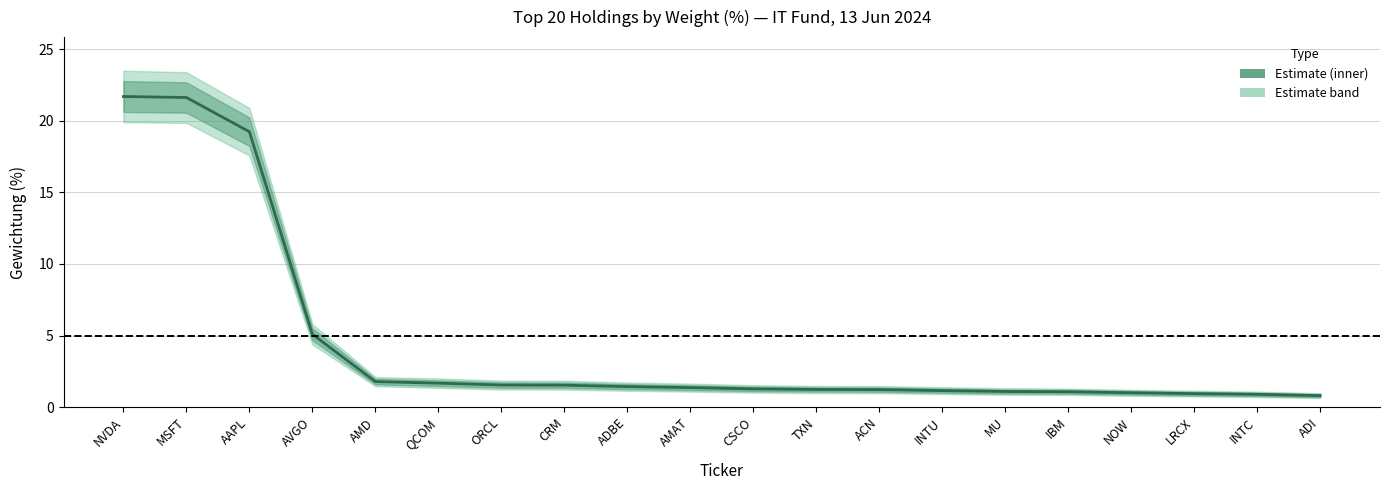

At which label does the data first exceed 1?

NVDA